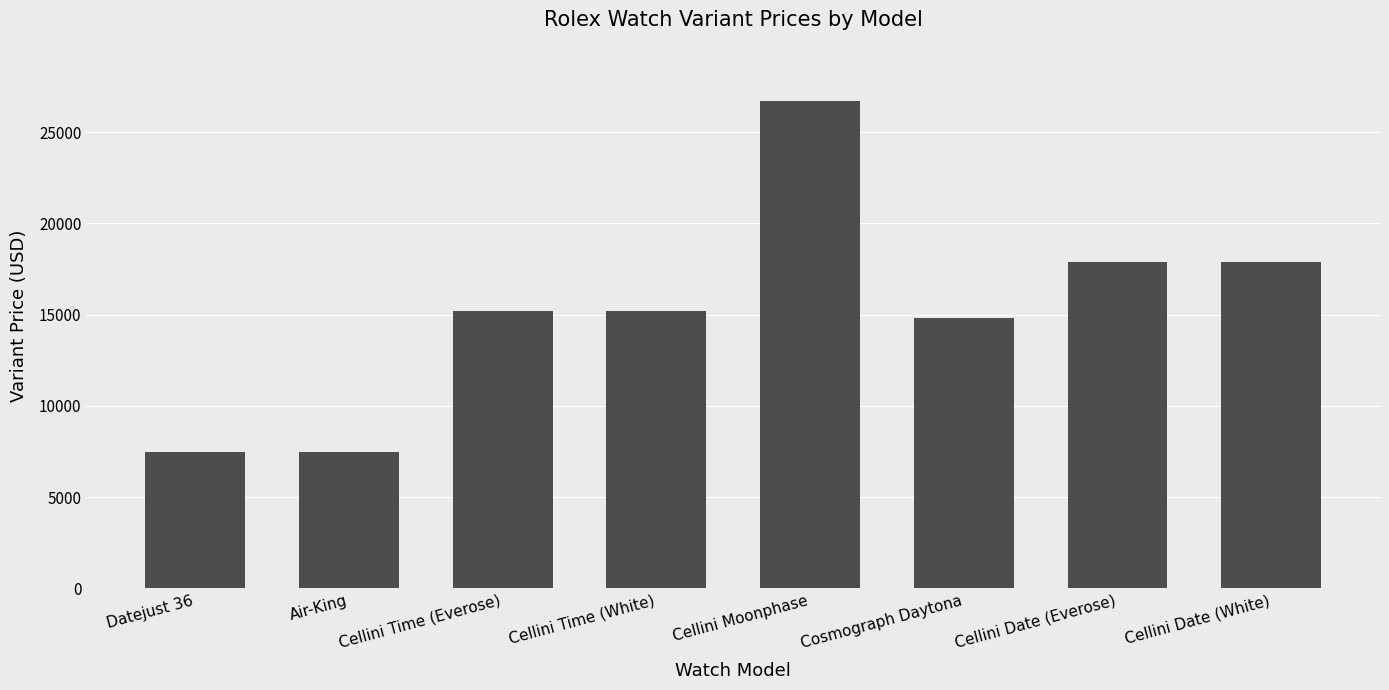

What is the smallest value displayed?

7450